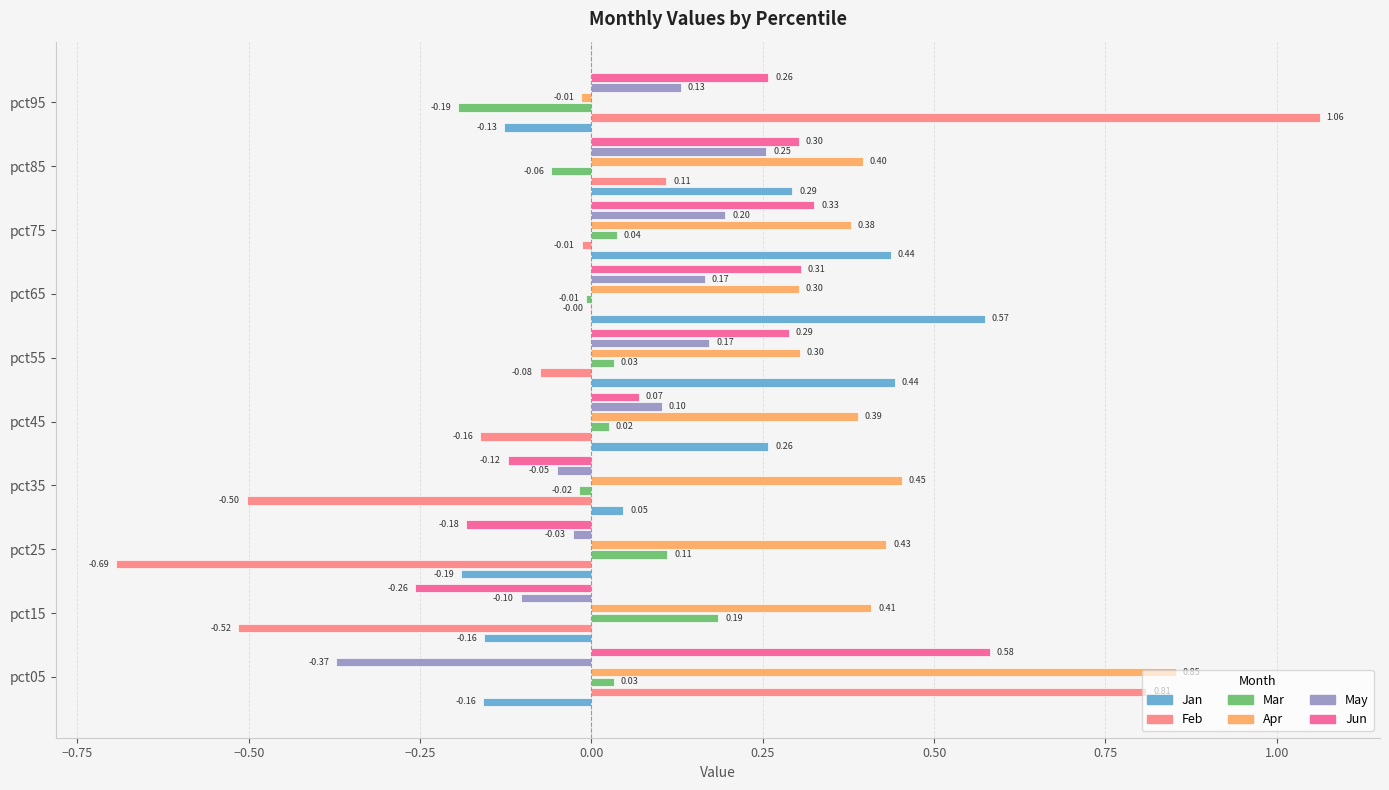

What is the total value across all series at pct75?

1.4